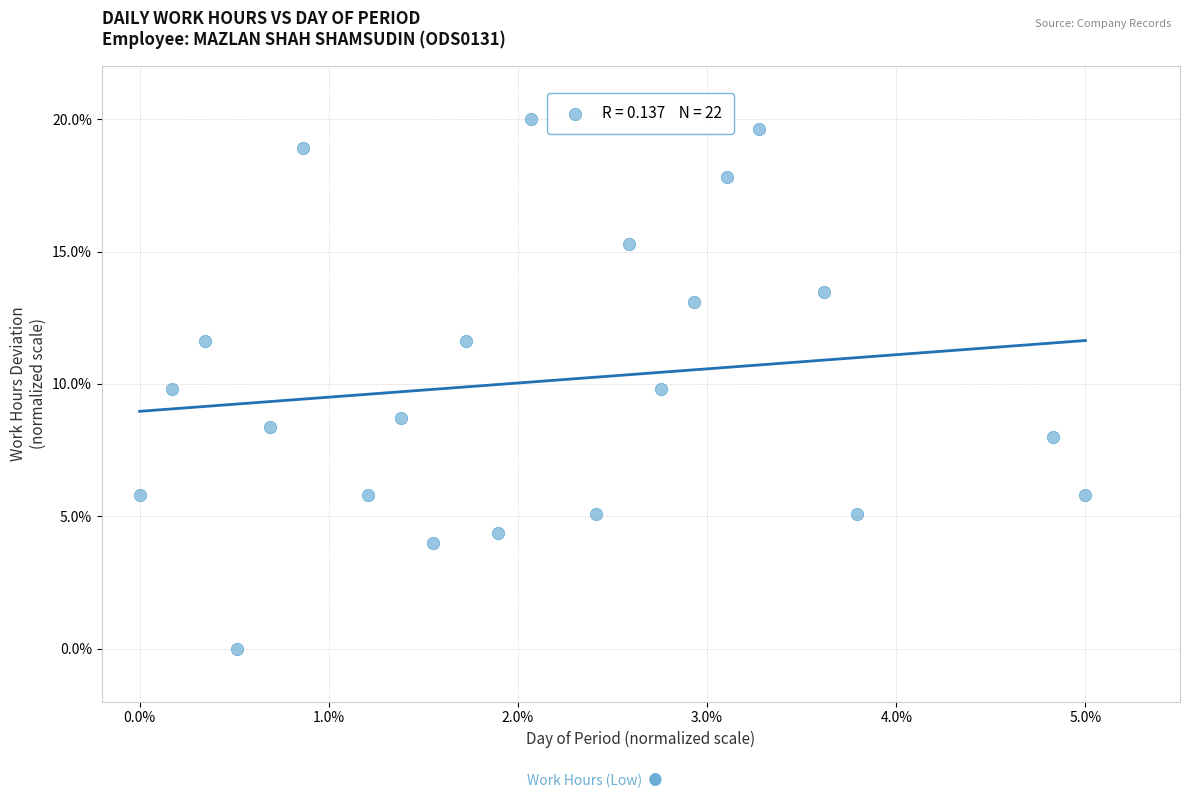

What is the range of Y values (max minus min)?

20.0